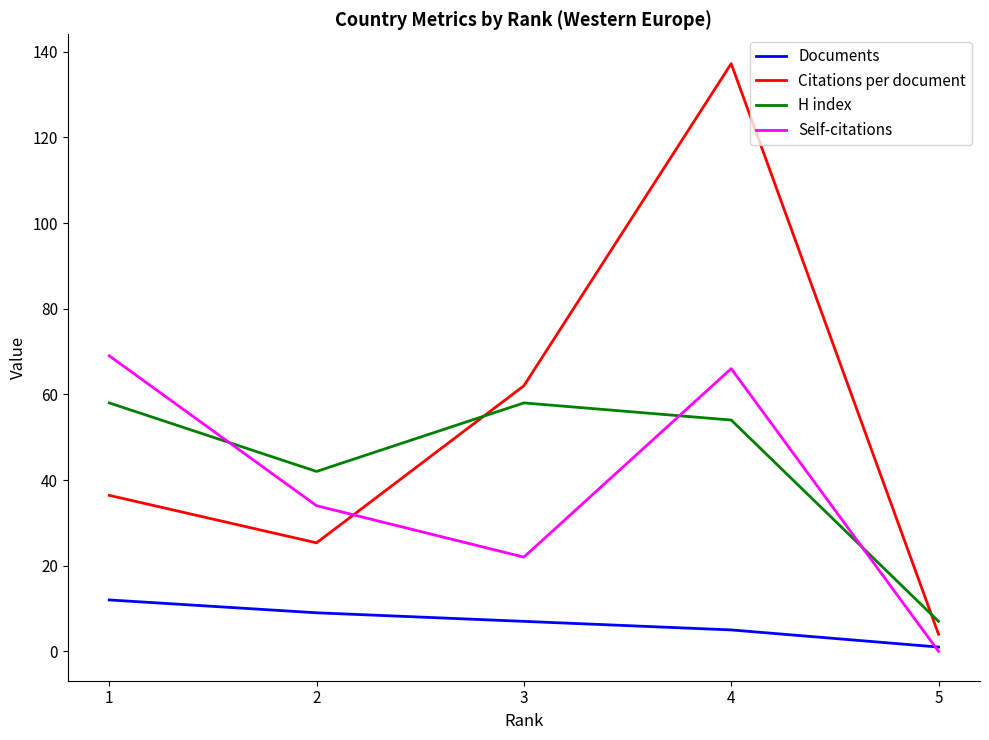

What is the average value of the Self-citations series?

38.2